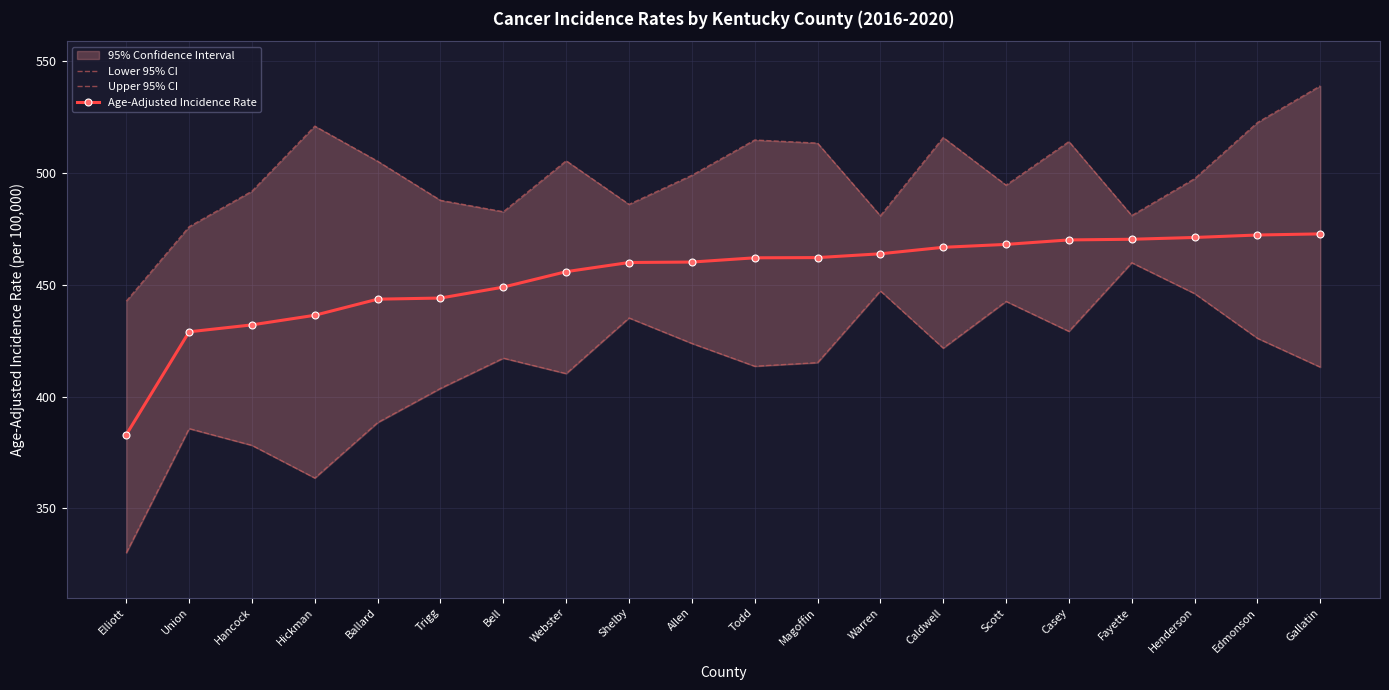

What is the average value of the Lower 95% CI series?

412.6